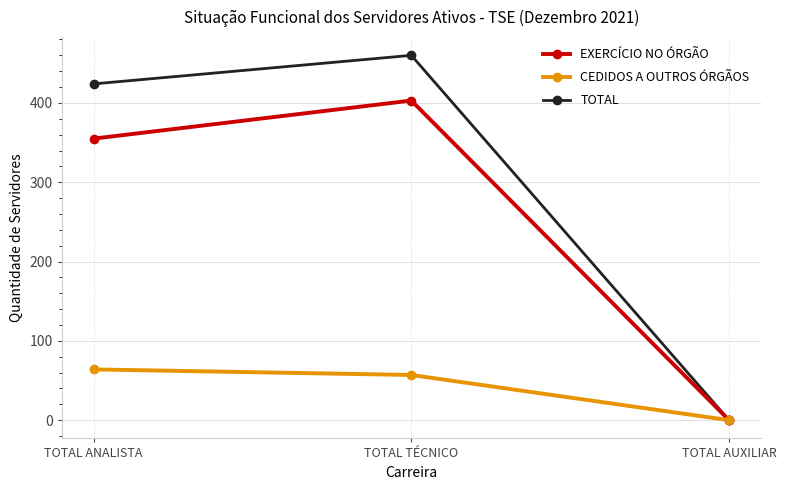

How many lines are shown in the chart?

3